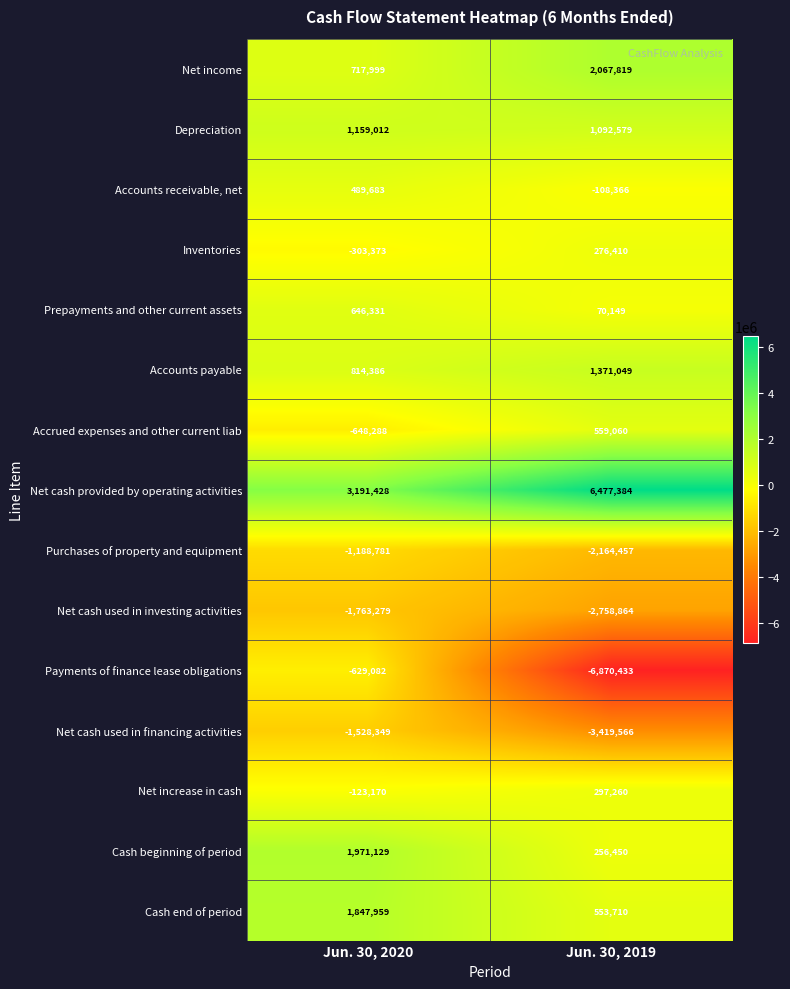

What is the smallest value displayed?

-6870433